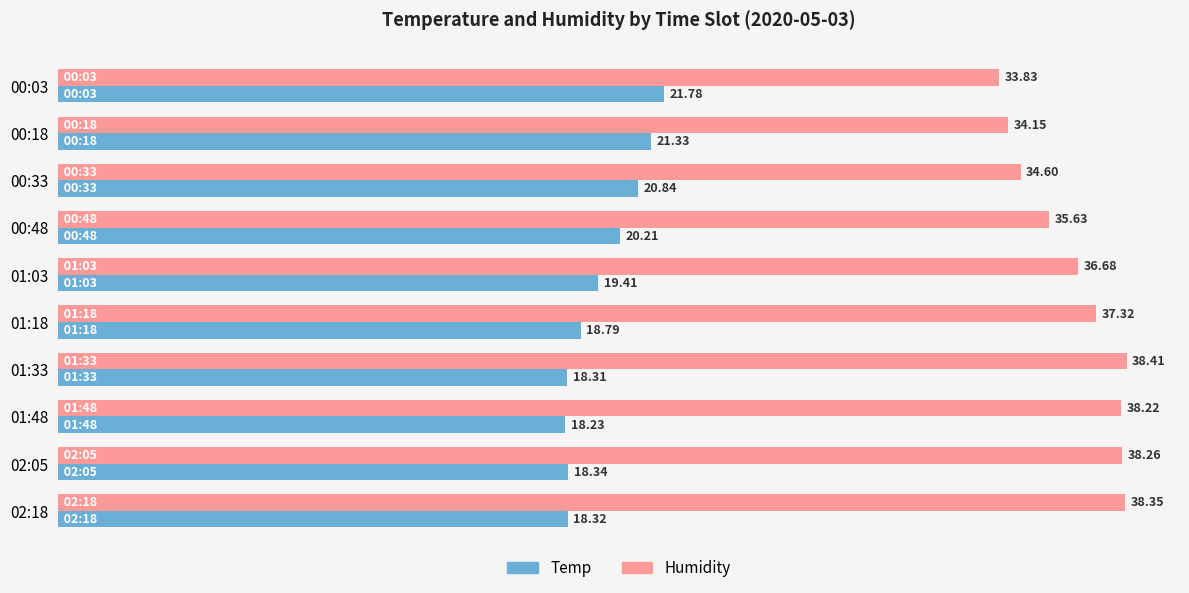

At 00:03, list the series in order from smallest to largest.

Temp, Humidity